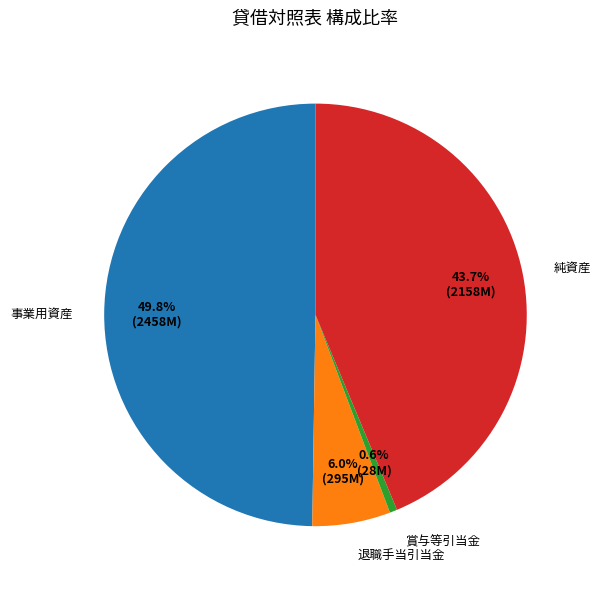

To the nearest percent, what is the difference between the 事業用資産 and 賞与等引当金 slice percentages?

49%